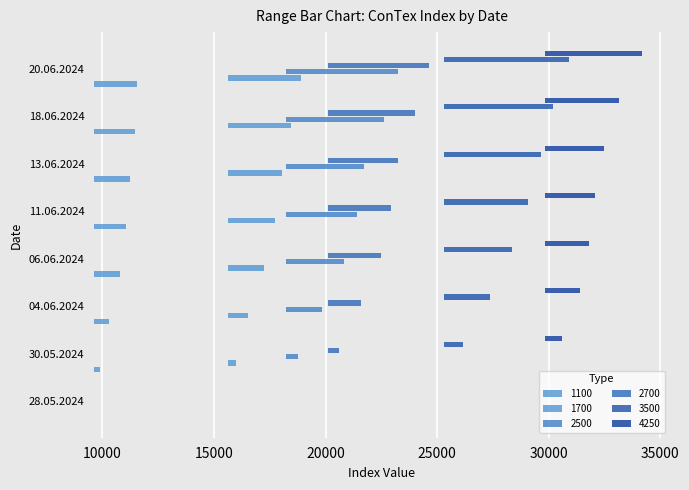

What is the total value across all series at 20.06.2024?

24720